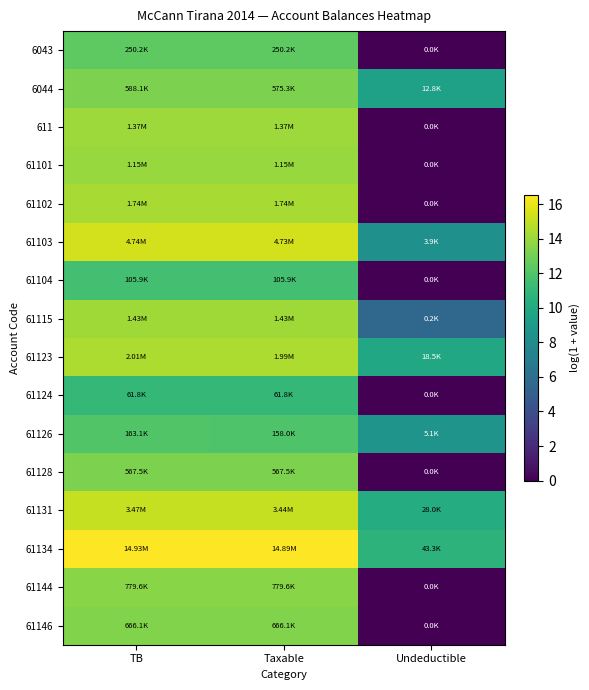

Rank the series at TB from lowest to highest value.

61124, 61104, 61126, 6043, 61128, 6044, 61146, 61144, 61101, 611, 61115, 61102, 61123, 61131, 61103, 61134